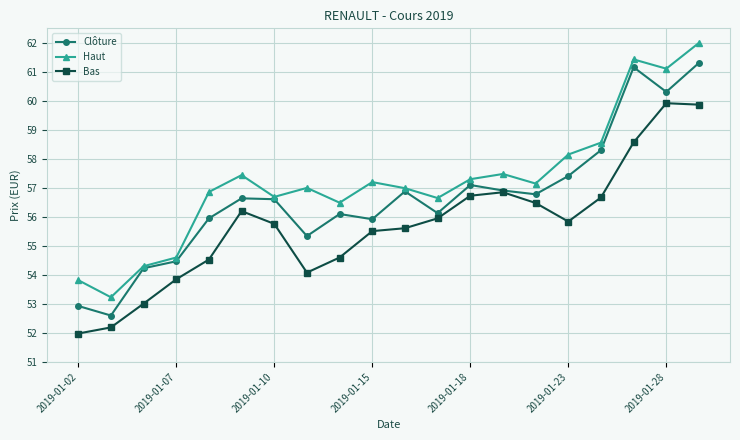

In Clôture, how many points are lower than both neighbors (excluding endpoints)?

6